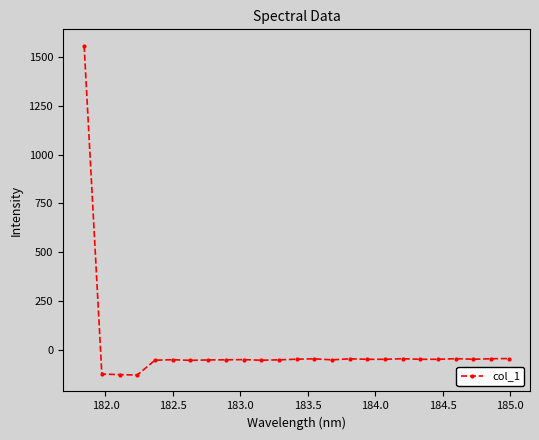

What is the value of the 15th point from the left?

-52.4